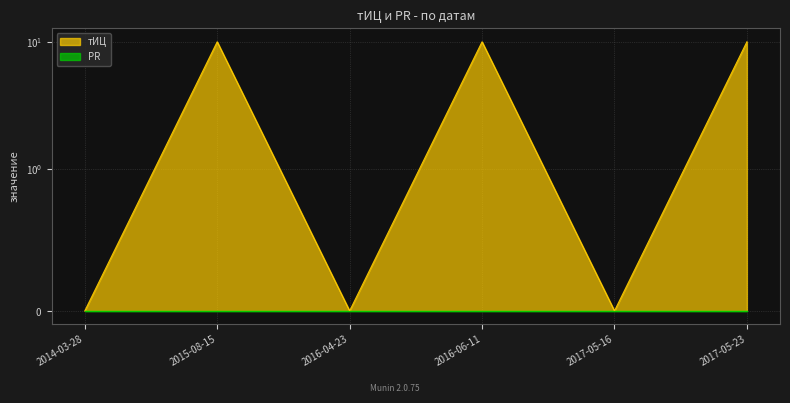

What position from the left is 2017-05-23?

6